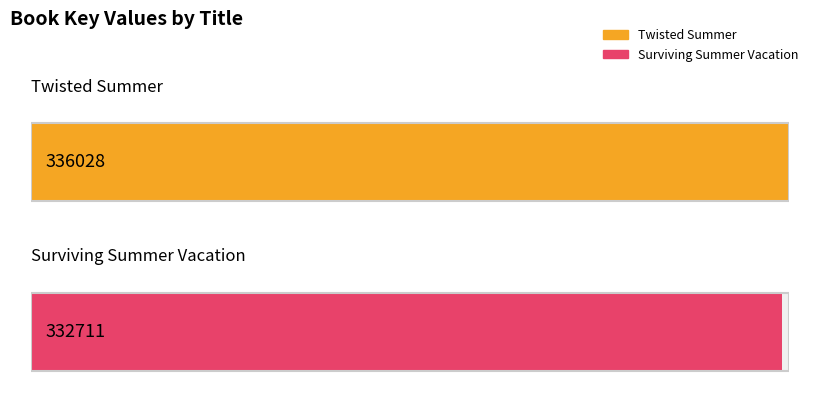

What is the sum of the values at Twisted Summer and Surviving Summer Vacation?

668739